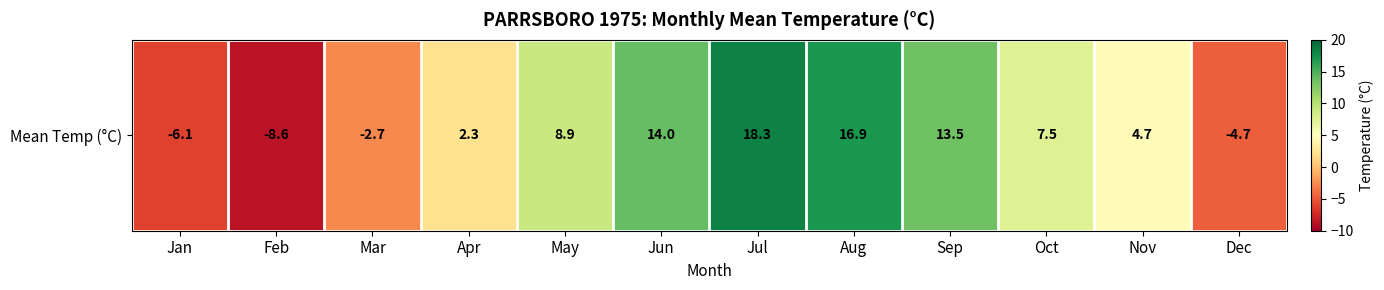

The chart shows a value of 2.1 at Nov. True or false?

False